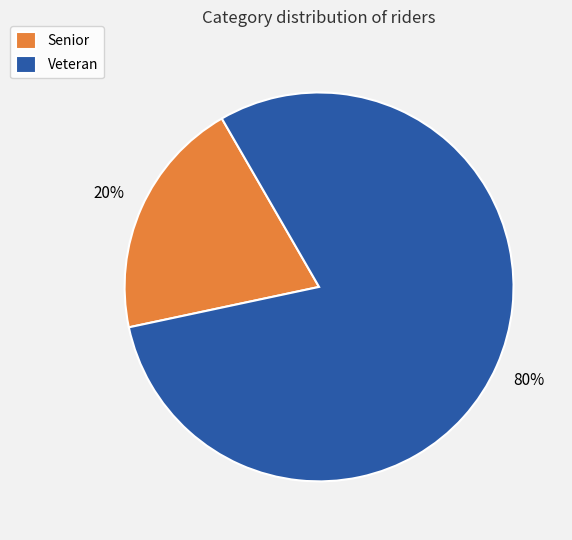

What percentage is the Veteran slice, to the nearest percent?

80%